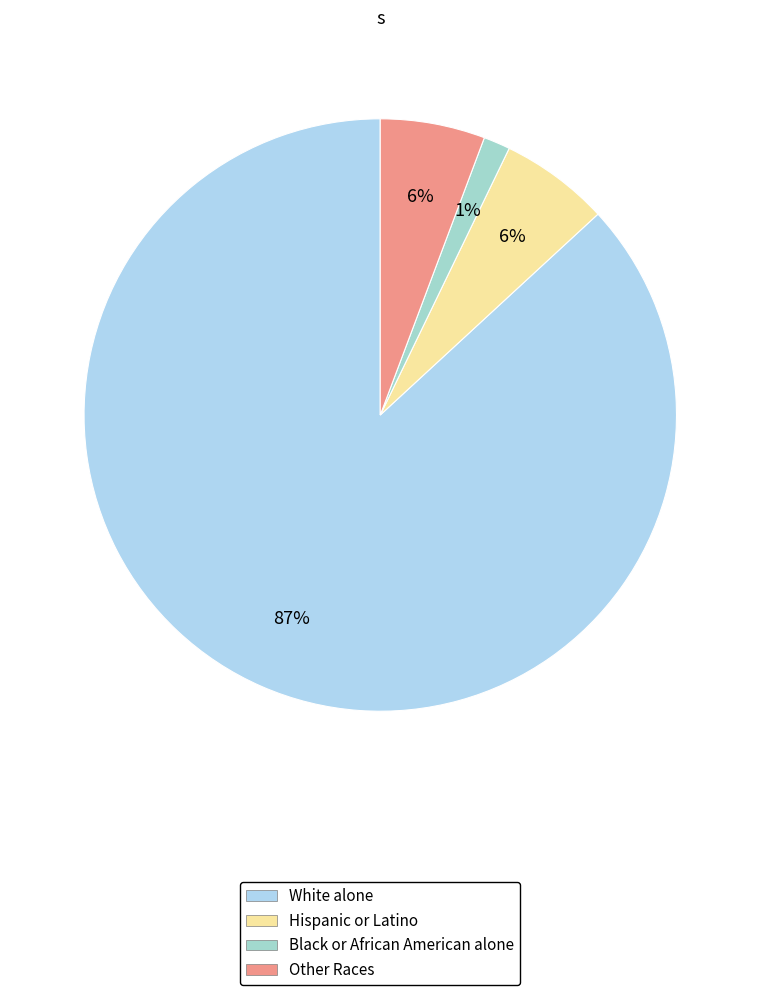

Count the number of slices in the pie.

4